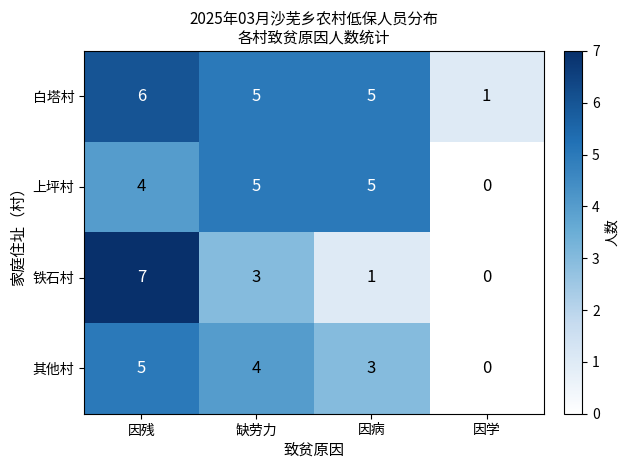

Rank the series by their average value, from highest to lowest.

白塔村, 上坪村, 其他村, 铁石村